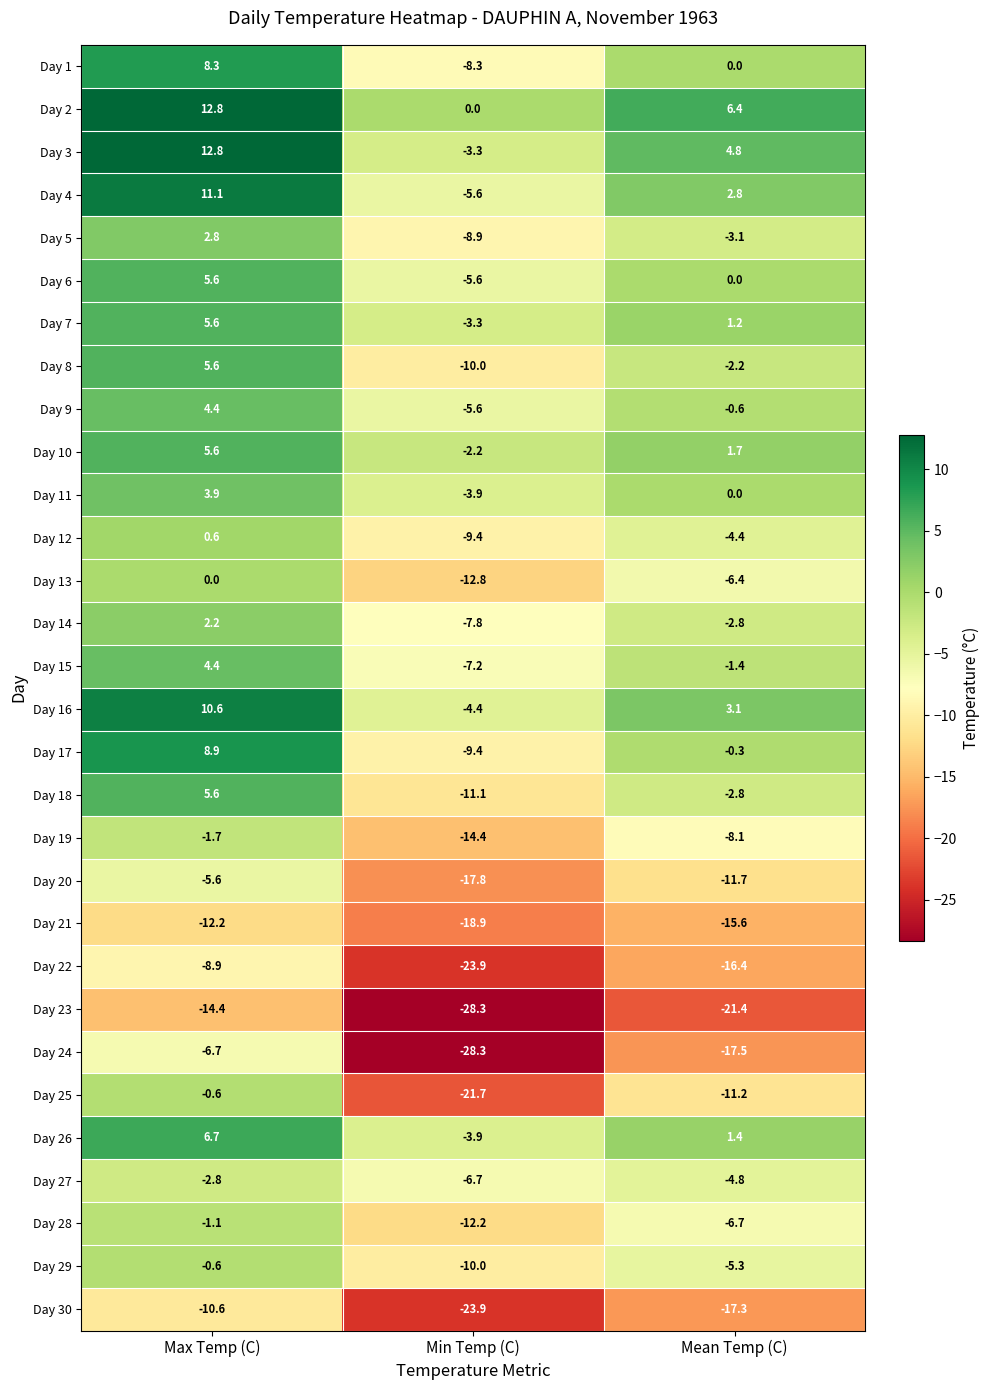

Rank the categories by Day 20 value from lowest to highest.

Min Temp (C), Mean Temp (C), Max Temp (C)